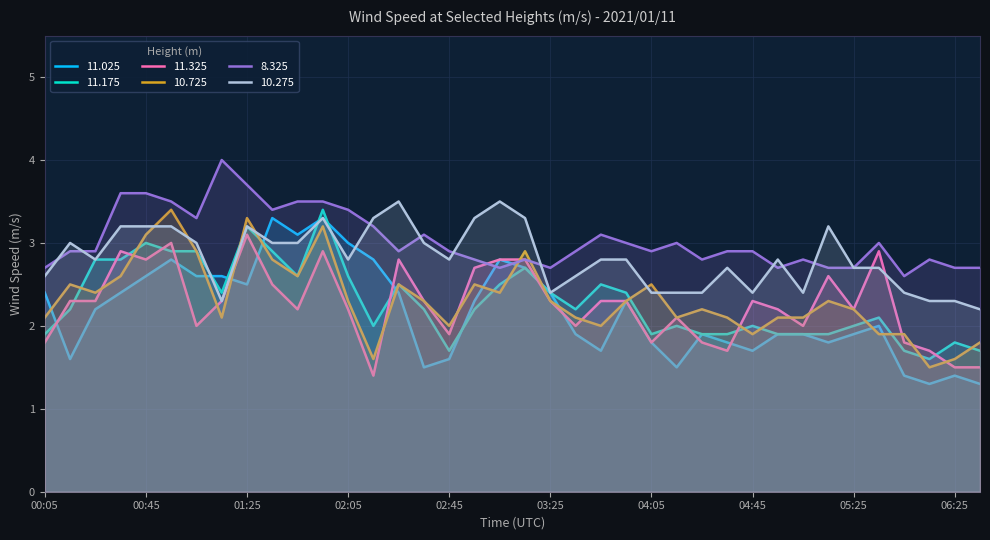

At which category is the sum across all series the highest?

01:55